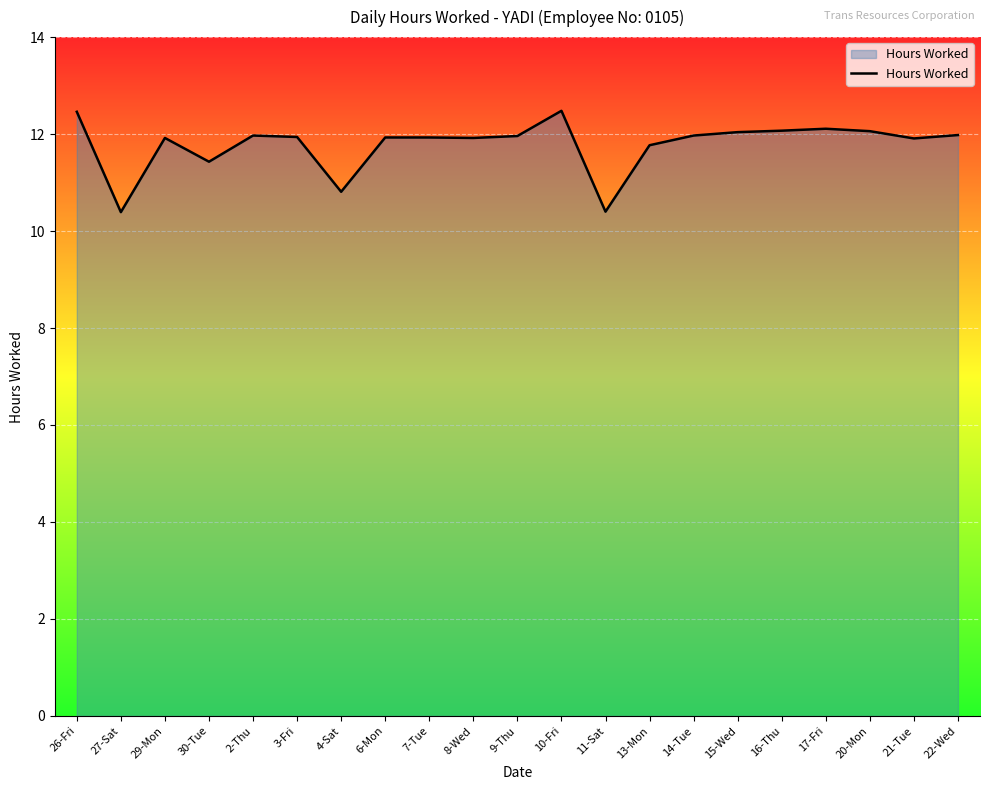

True or false: the data shows 3.8 at 22-Wed.

False